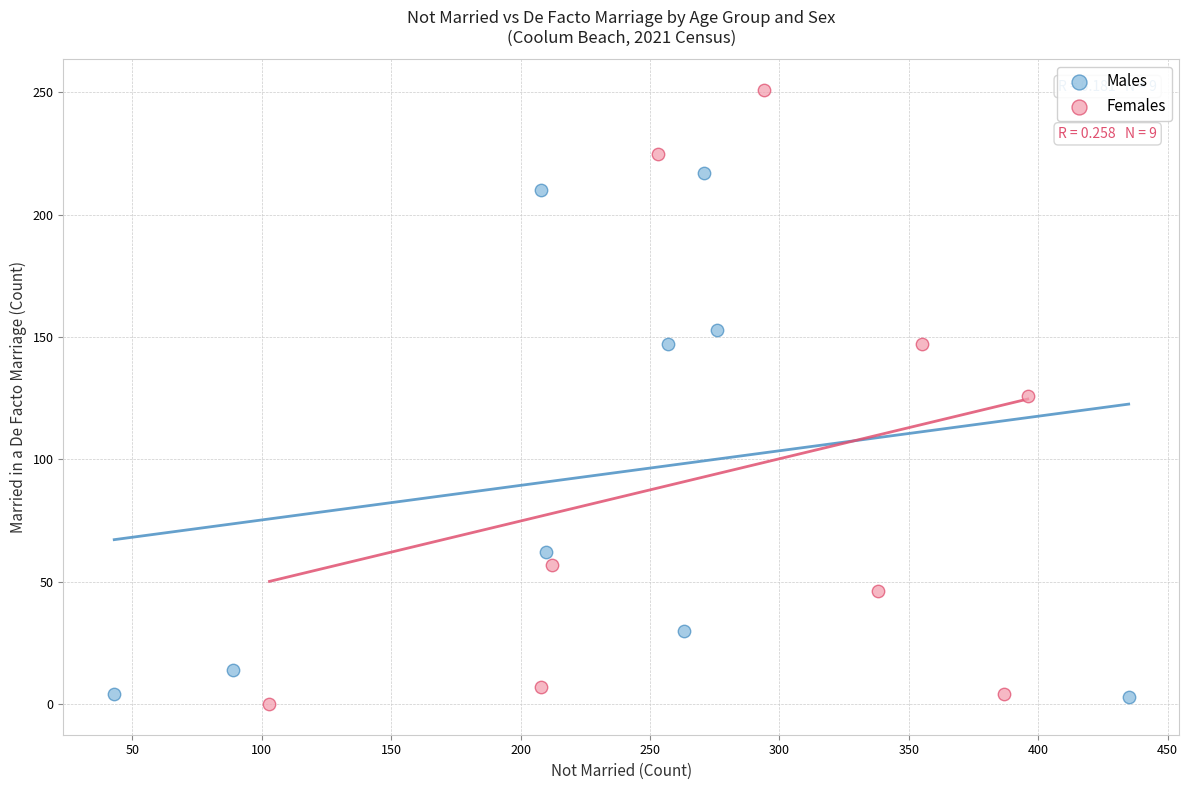

Which series reaches the minimum Y coordinate?

Females